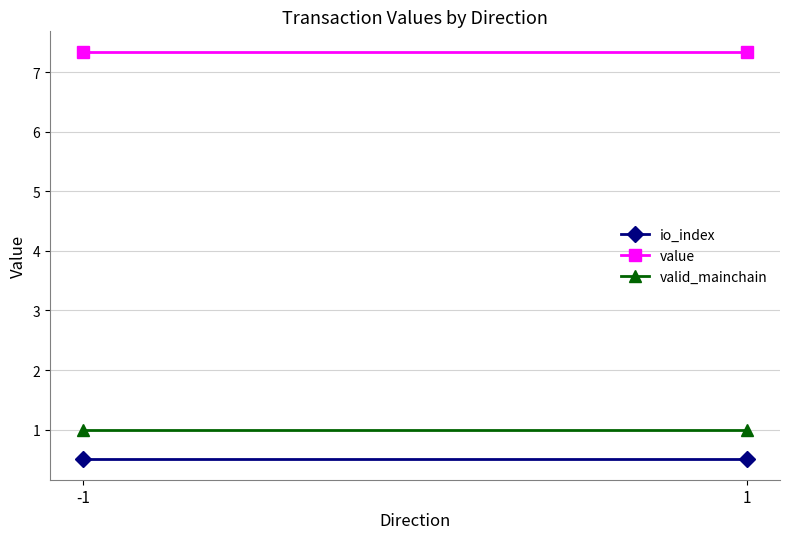

Reading left to right, transcribe all the data shown in this chart.

io_index: 0.5	0.5
value: 7.3	7.3
valid_mainchain: 1.0	1.0